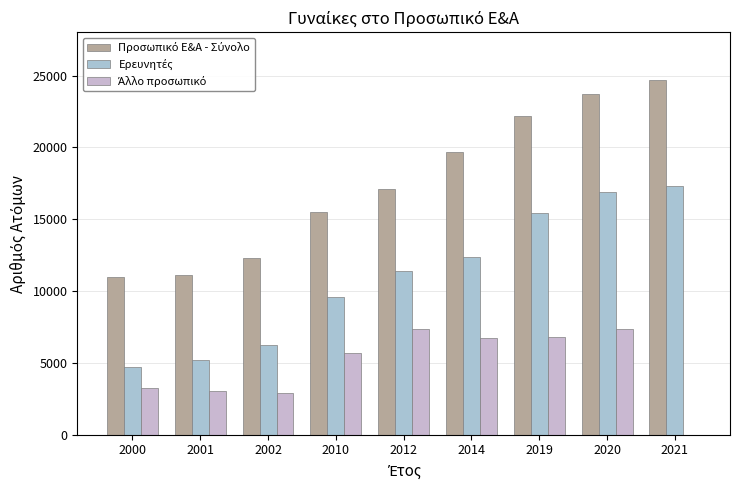

Between 2002 and 2019, which series saw the biggest shift?

Προσωπικό Ε&Α - Σύνολο